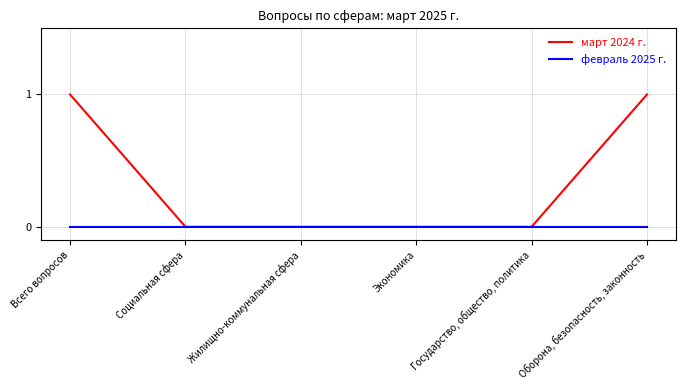

Reading left to right, list all the values displayed in this chart.

март 2024 г.: 1	0	0	0	0	1
февраль 2025 г.: 0	0	0	0	0	0